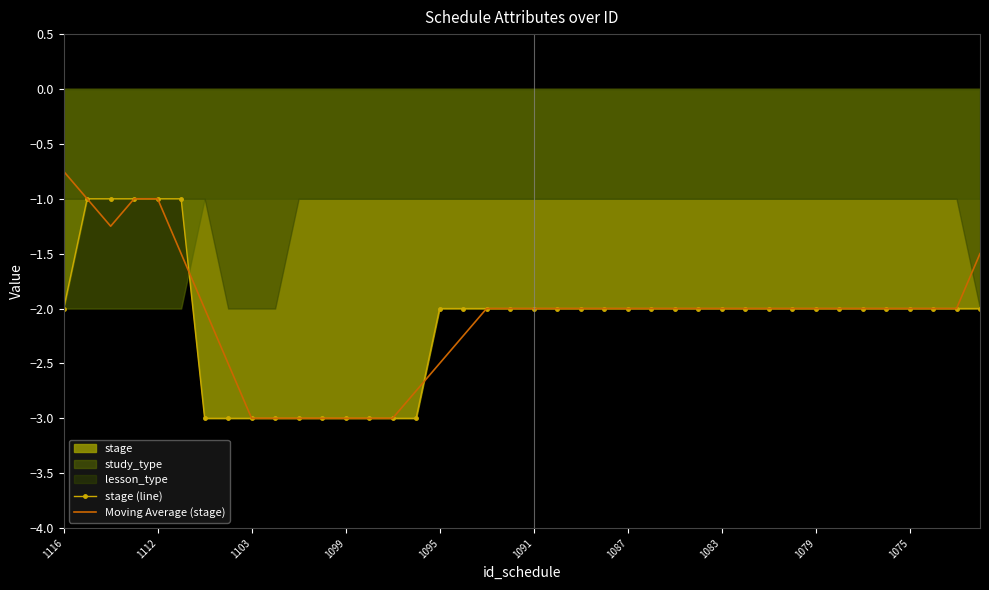

What is the approximate value of Moving Average (stage) at 23?

-2.0